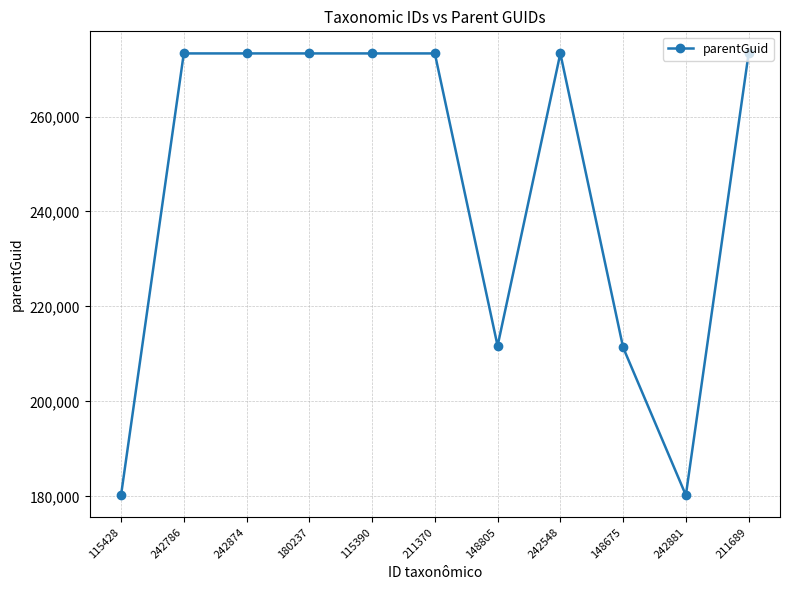

How many lines are shown in the chart?

1